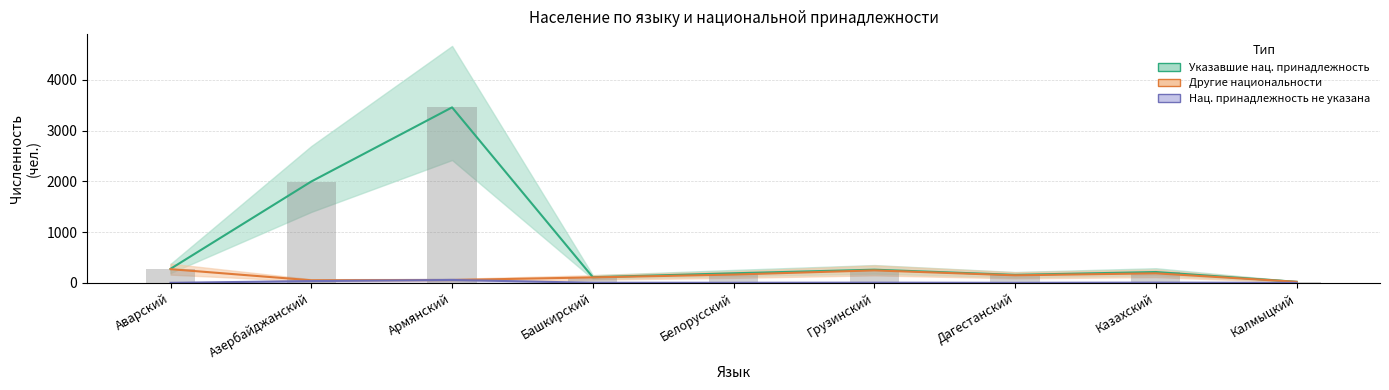

Rank the categories by Другие национальности value from lowest to highest.

Калмыцкий, Азербайджанский, Армянский, Башкирский, Дагестанский, Белорусский, Казахский, Грузинский, Аварский